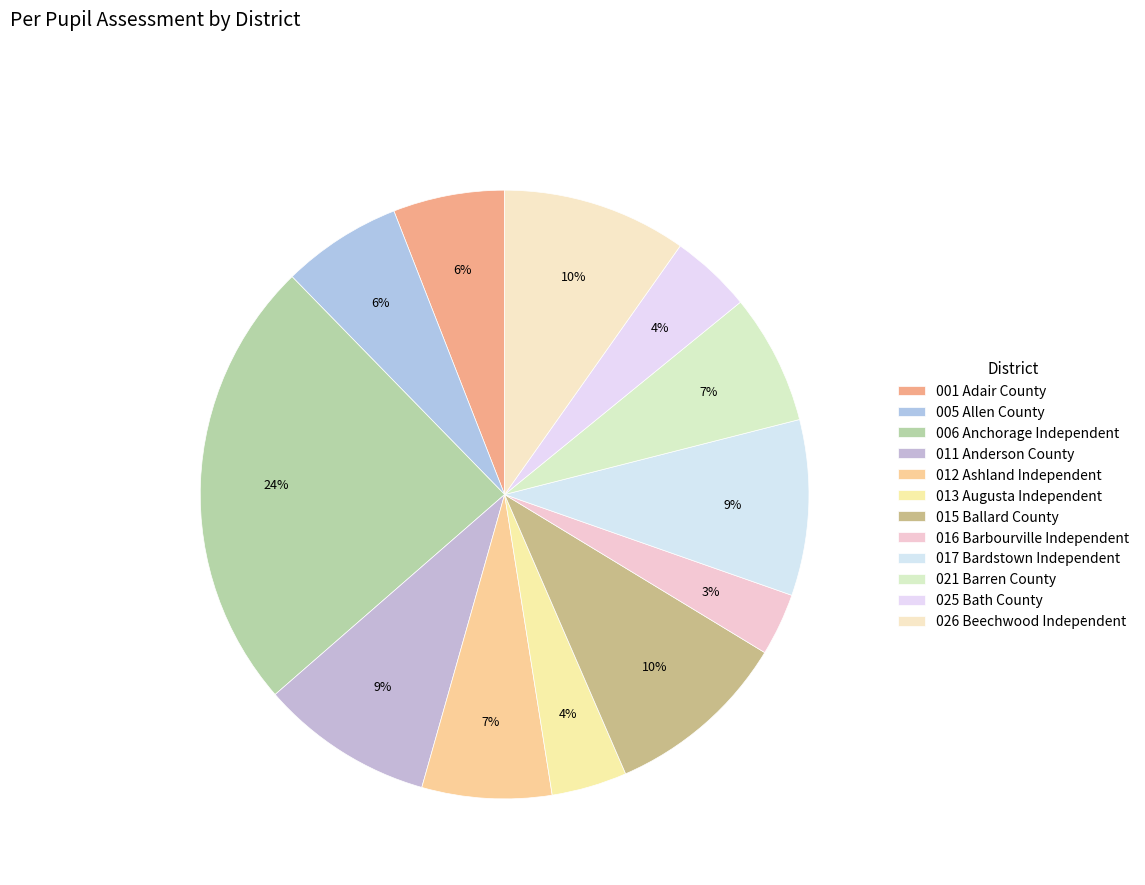

Count the number of slices in the pie.

12